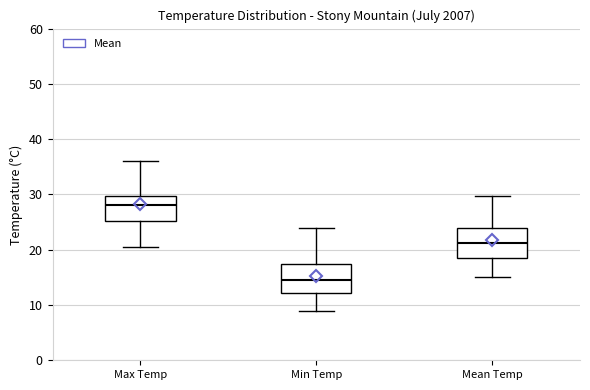

Reading left to right, transcribe this box plot: for each box, give where its median line is, the range the box spans, and where its two whiskers end, as read against the y-axis. The values are not printed on the chart, so give them approximately, as read against the axis.

Max Temp: median 28, box 25 to 30, whiskers 21 to 36
Min Temp: median 15, box 12 to 18, whiskers 9 to 24
Mean Temp: median 21, box 19 to 24, whiskers 15 to 30